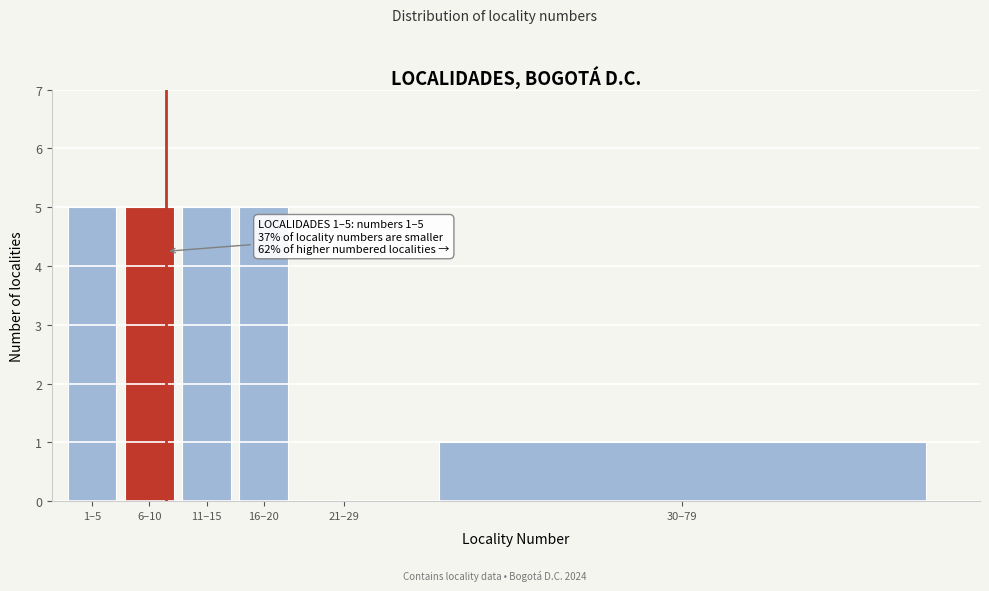

Reading left to right, what are all the values shown in this chart?

1–5=5	6–10=5	11–15=5	16–20=5	21–29=0	30–79=1